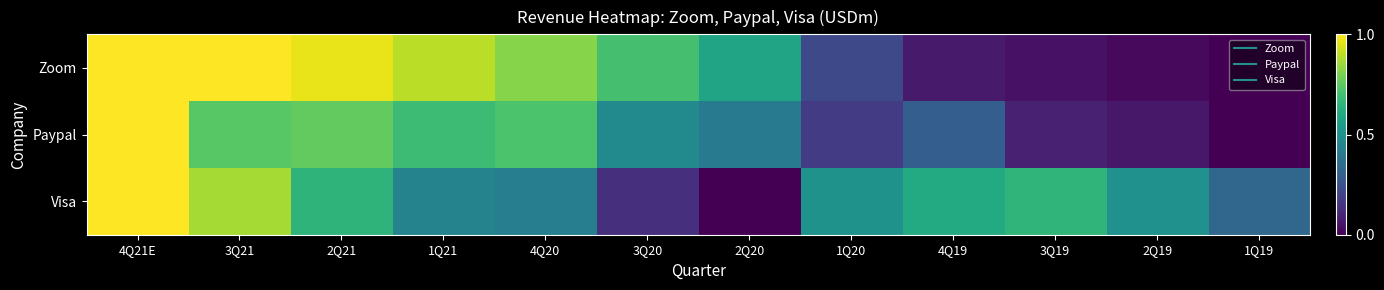

What is the spread (max minus min) of values at 4Q19?

0.5